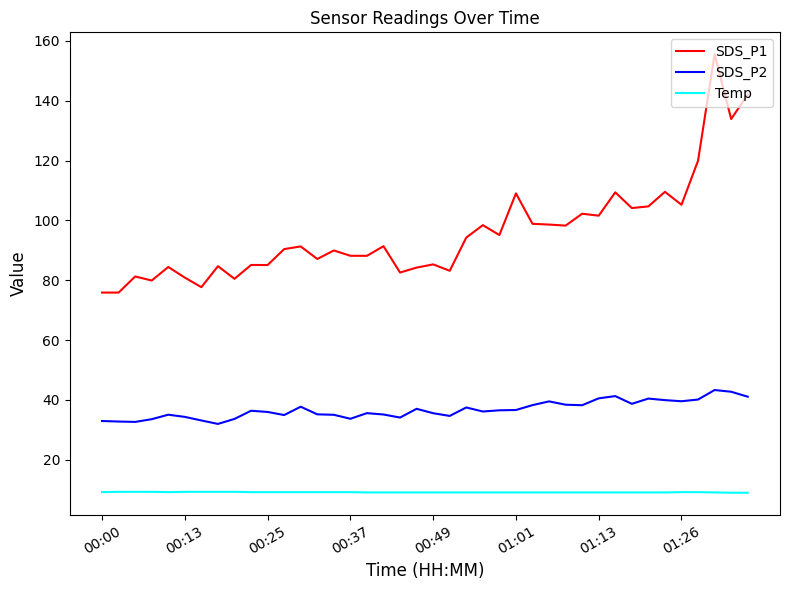

At how many categories does at least one series exceed 64?

40